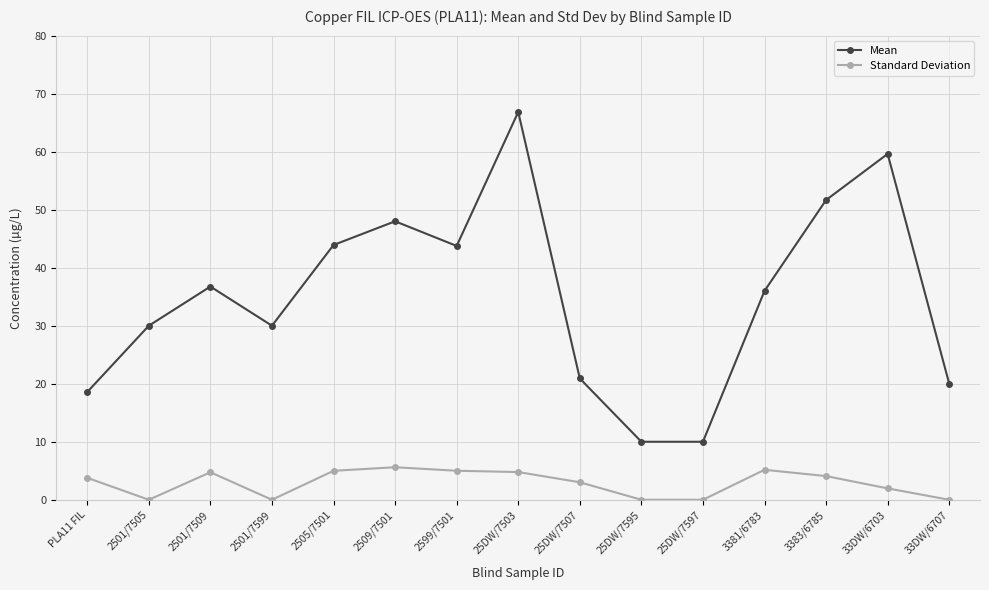

What is the label of the 9th point from the left?

25DW/7507